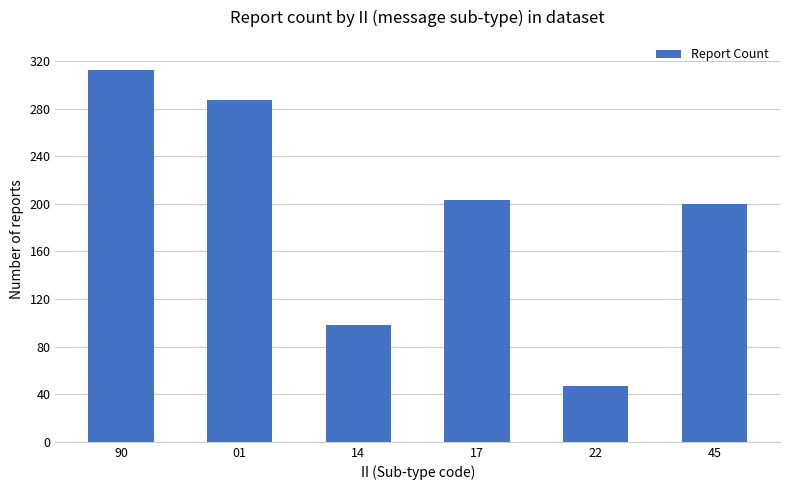

Are the bars grouped side by side (vs. stacked)?

No